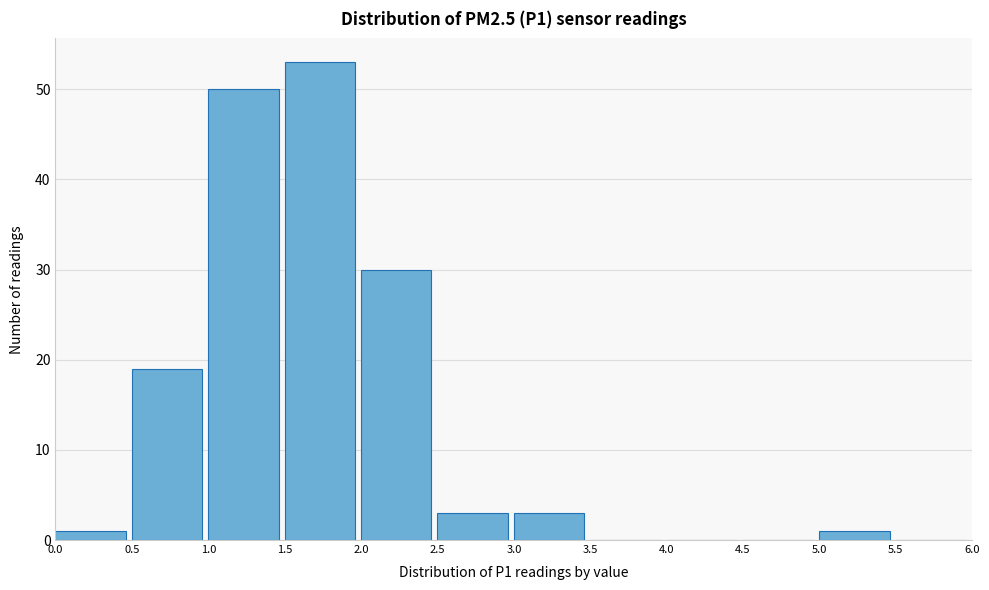

What is the height of the bar covering 1.0 to 1.5 on the x-axis? The values are not printed on the chart, so give them approximately, as read against the axis.

50